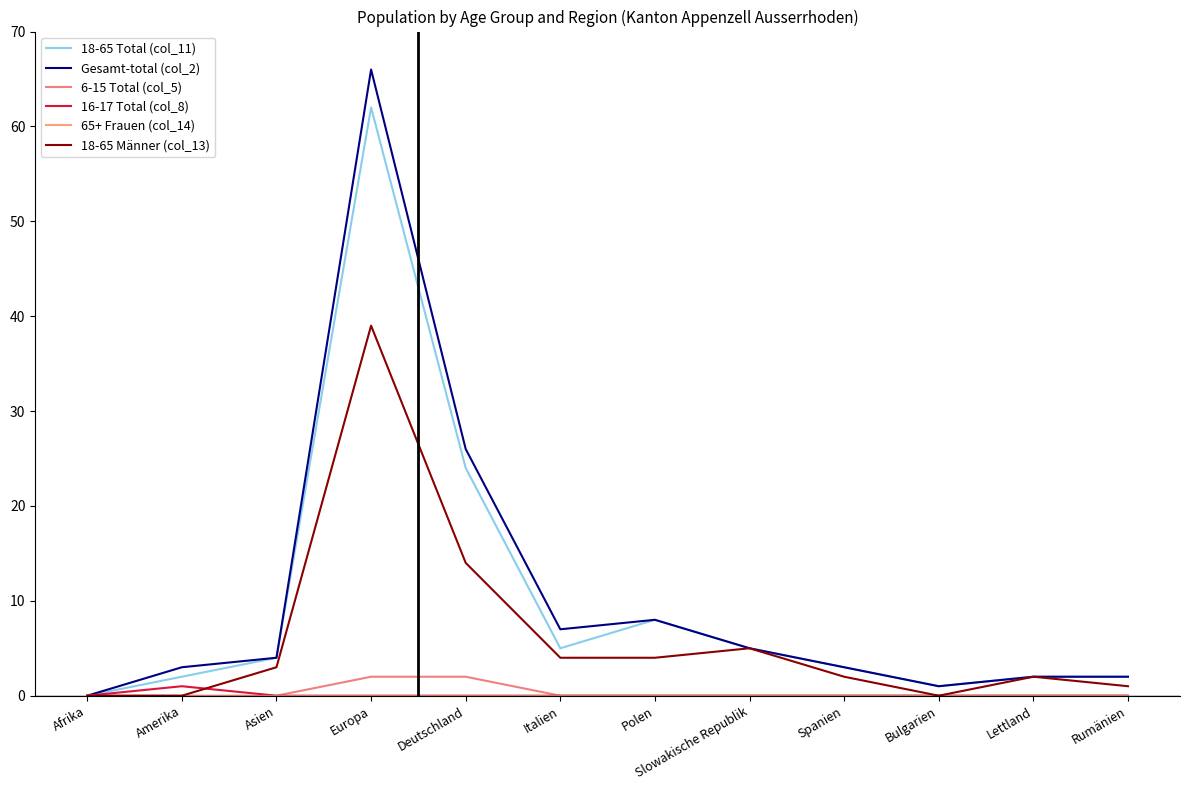

Reading left to right, extract all data points from this chart.

18-65 Total (col_11): Afrika=0	Amerika=2	Asien=4	Europa=62	Deutschland=24	Italien=5	Polen=8	Slowakische Republik=5	Spanien=3	Bulgarien=1	Lettland=2	Rumänien=2
Gesamt-total (col_2): Afrika=0	Amerika=3	Asien=4	Europa=66	Deutschland=26	Italien=7	Polen=8	Slowakische Republik=5	Spanien=3	Bulgarien=1	Lettland=2	Rumänien=2
6-15 Total (col_5): Afrika=0	Amerika=0	Asien=0	Europa=2	Deutschland=2	Italien=0	Polen=0	Slowakische Republik=0	Spanien=0	Bulgarien=0	Lettland=0	Rumänien=0
16-17 Total (col_8): Afrika=0	Amerika=1	Asien=0	Europa=0	Deutschland=0	Italien=0	Polen=0	Slowakische Republik=0	Spanien=0	Bulgarien=0	Lettland=0	Rumänien=0
65+ Frauen (col_14): Afrika=0	Amerika=0	Asien=0	Europa=0	Deutschland=0	Italien=0	Polen=0	Slowakische Republik=0	Spanien=0	Bulgarien=0	Lettland=0	Rumänien=0
18-65 Männer (col_13): Afrika=0	Amerika=0	Asien=3	Europa=39	Deutschland=14	Italien=4	Polen=4	Slowakische Republik=5	Spanien=2	Bulgarien=0	Lettland=2	Rumänien=1